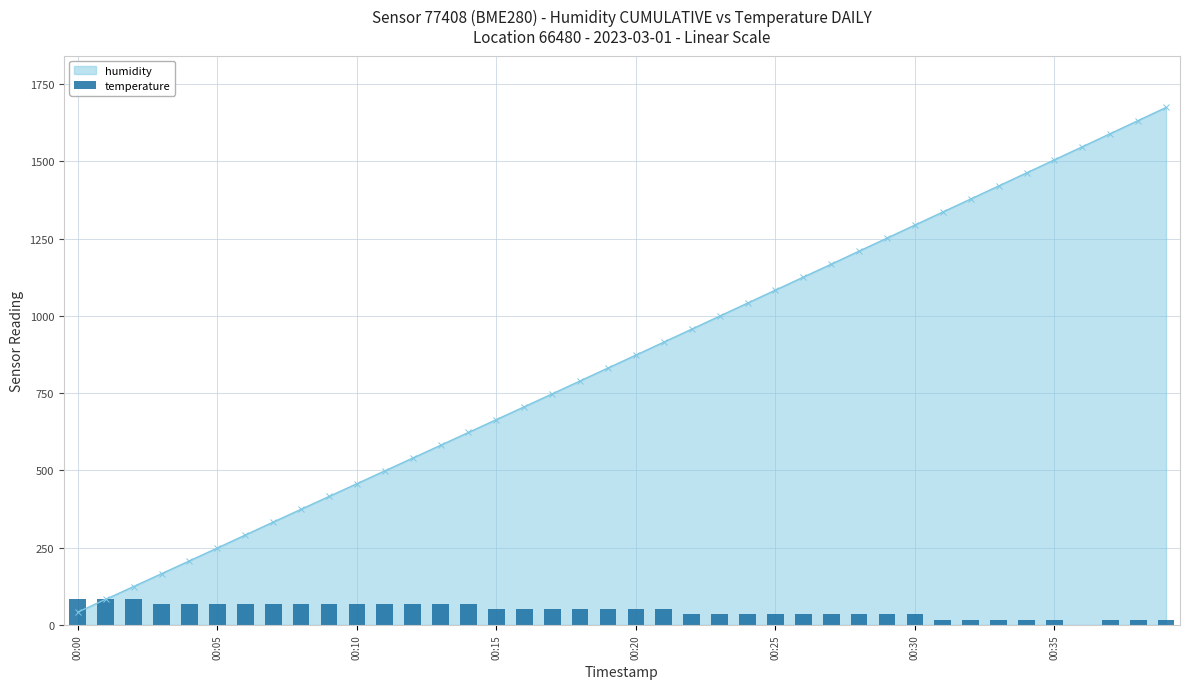

At which label does humidity reach its minimum?

00:00